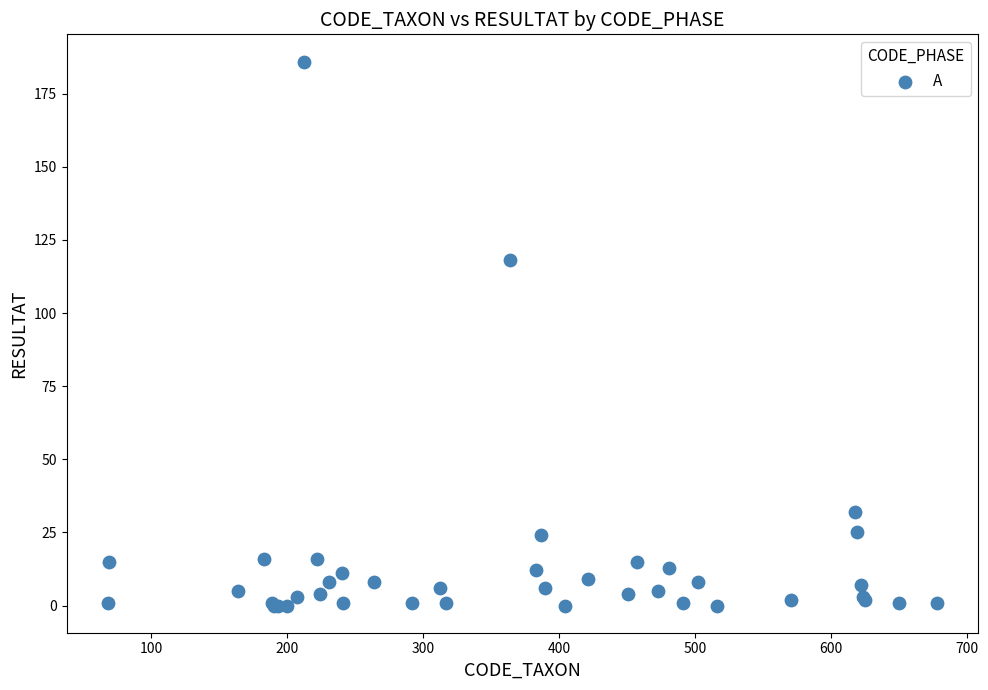

What Y value in the scatter plot is closest to 93?

118